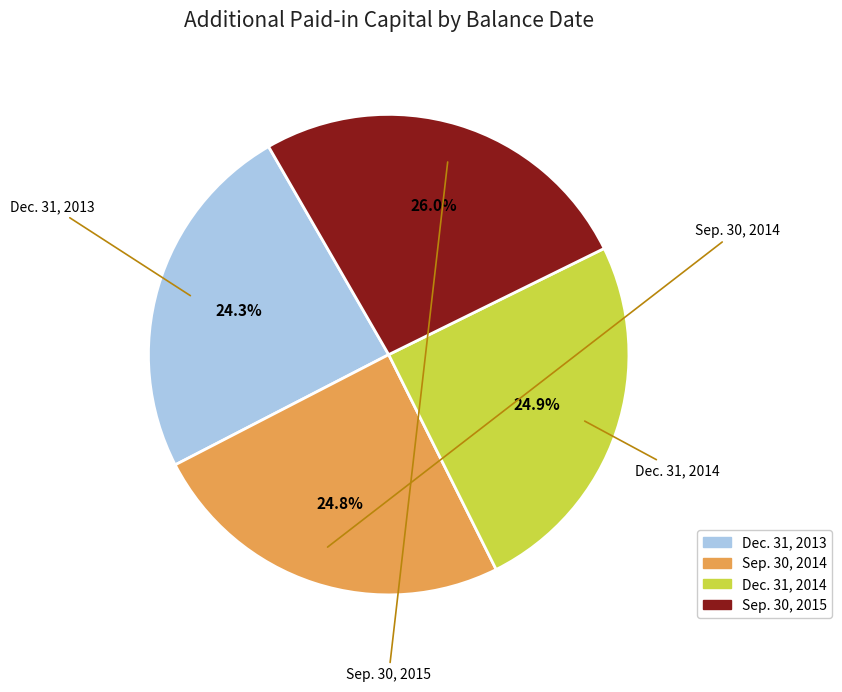

Is the sum of Sep. 30, 2014 and Sep. 30, 2015 greater than half?

Yes